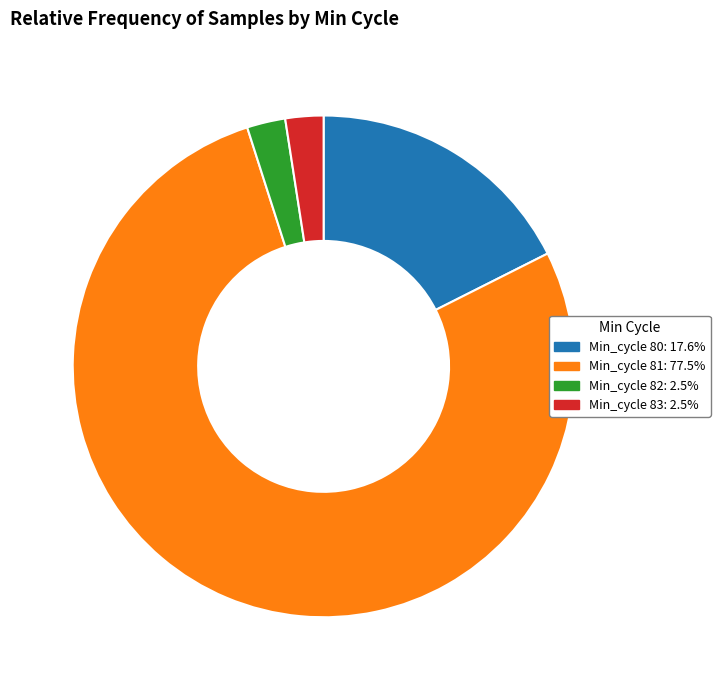

Does any single category account for the majority?

Yes